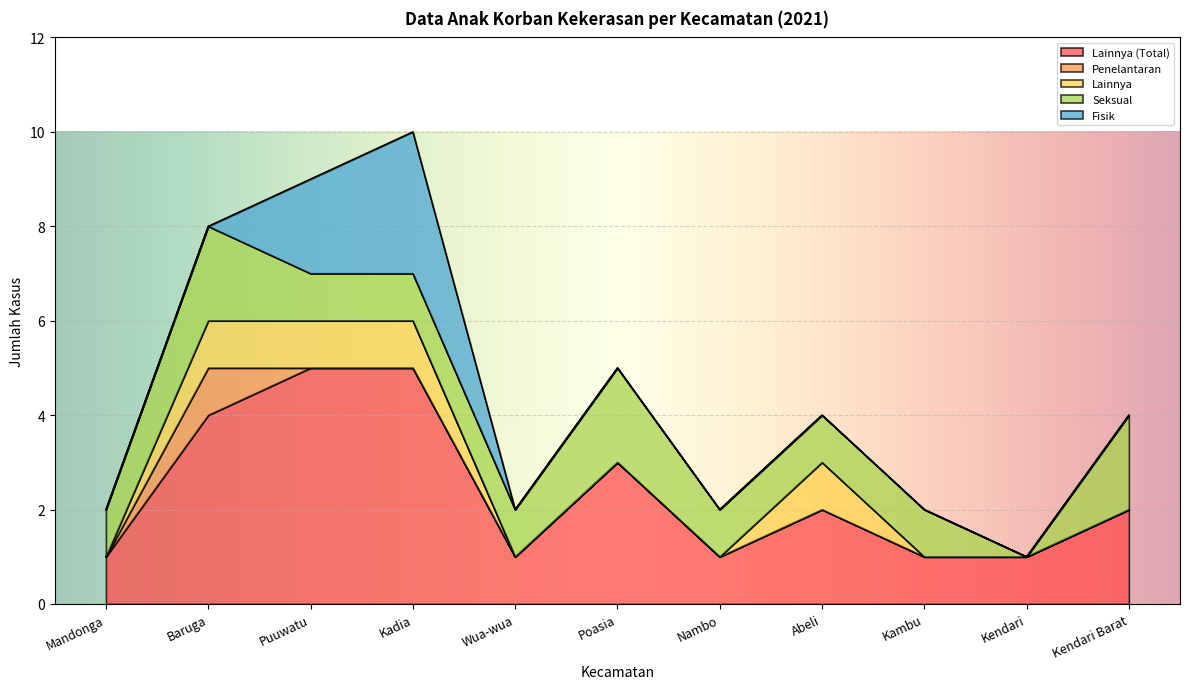

Which series changed the most between Poasia and Abeli?

Lainnya (Total)